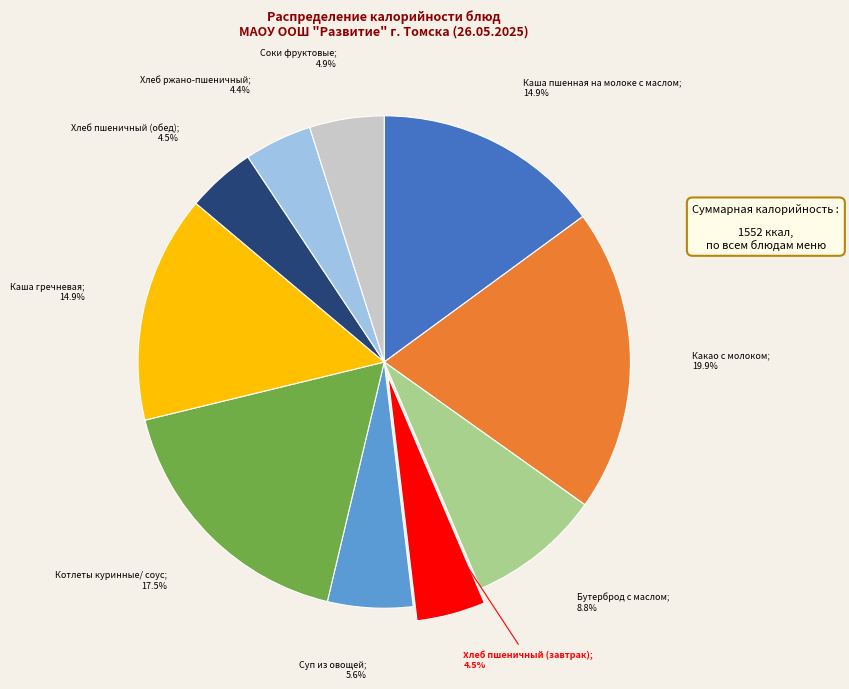

Does any single category account for the majority?

No